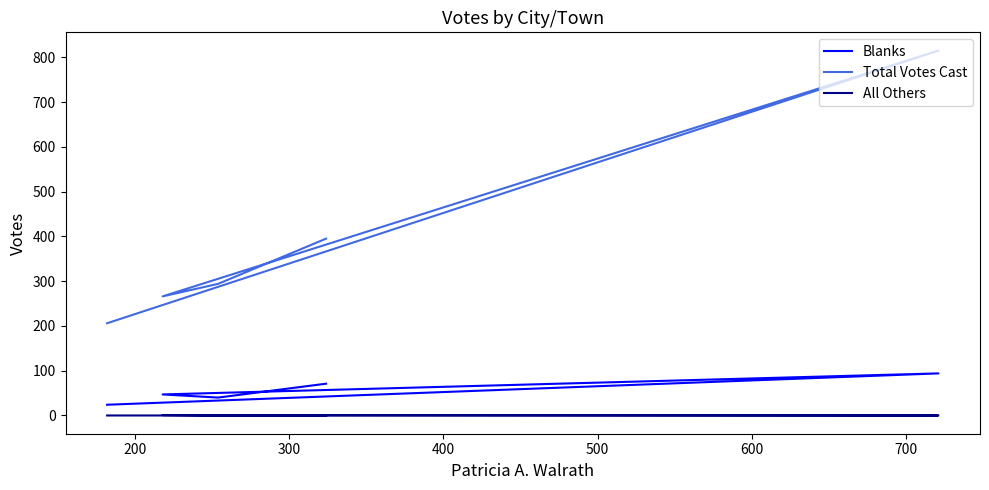

How many data points does each series have?

5